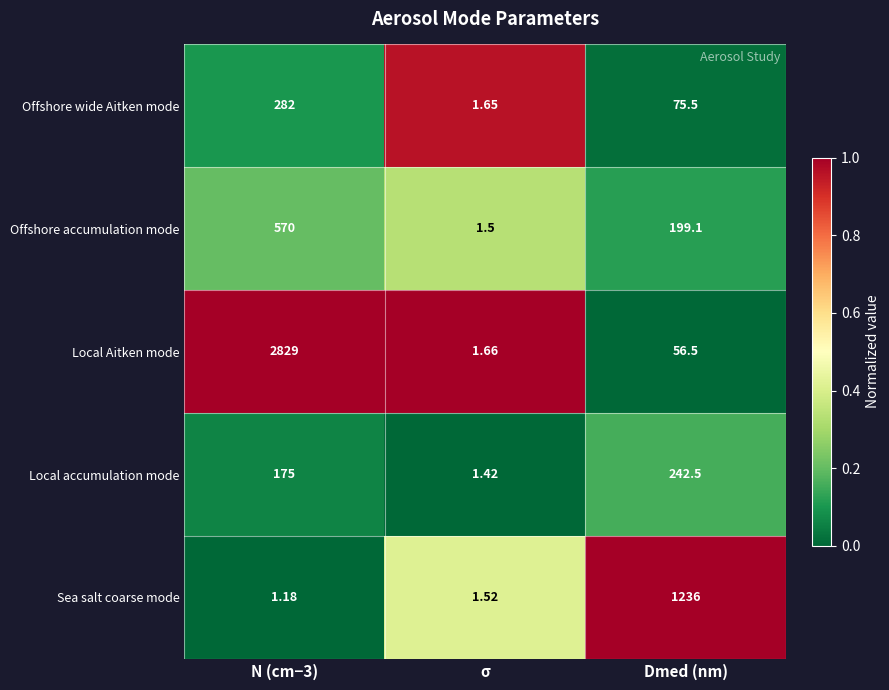

At which category is the sum across all series the highest?

N (cm−3)